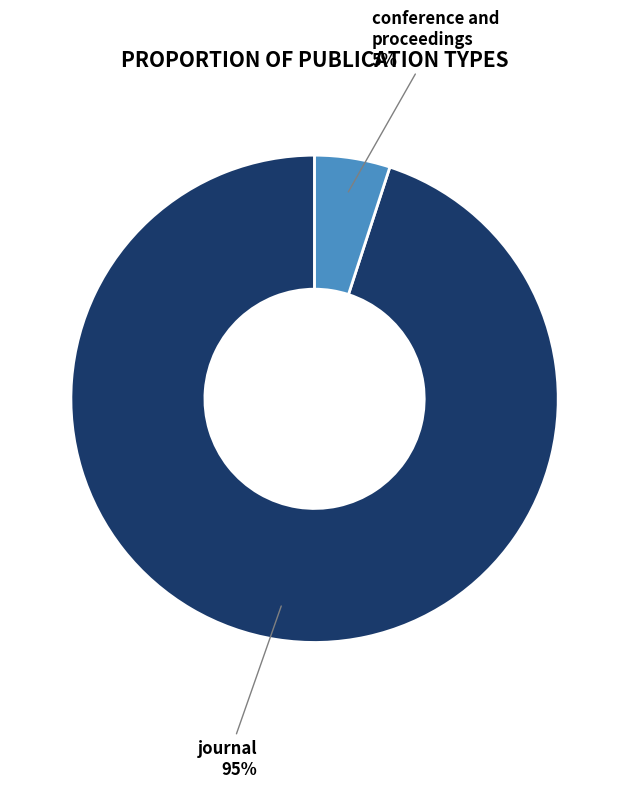

To the nearest percent, what is the average slice percentage?

50%